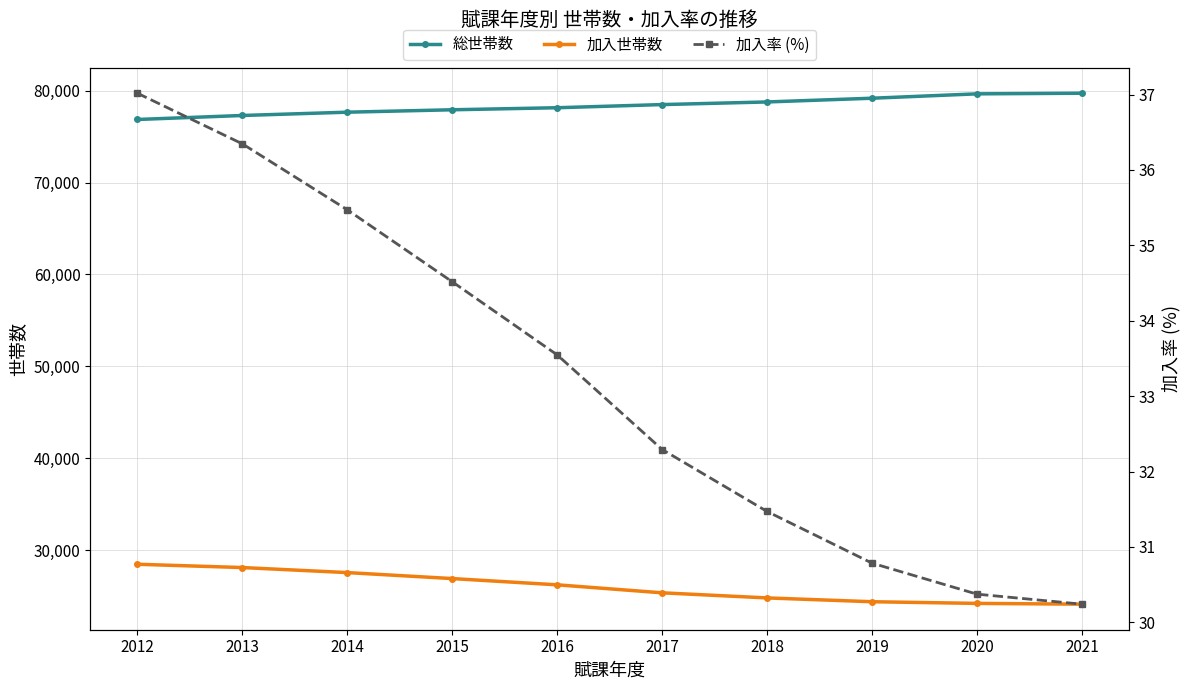

The value of 総世帯数 at 2014 is 77668.0. True or false?

True